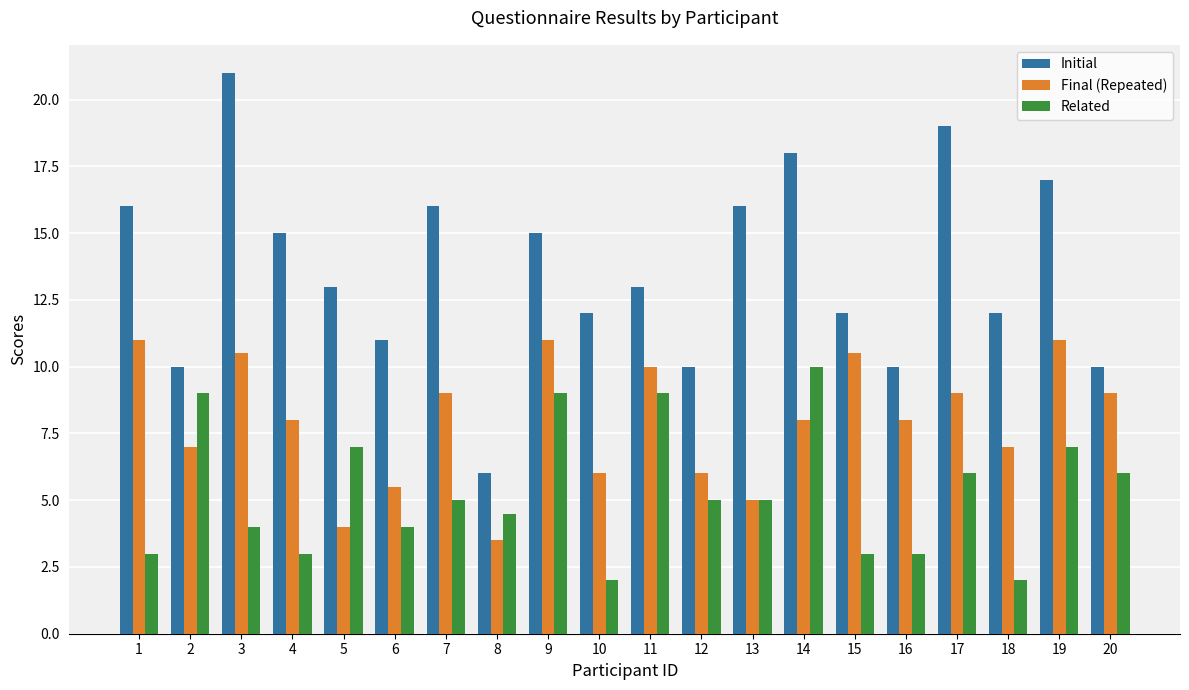

What is the value of the Final (Repeated) bar at the 16th from the left?

8.0